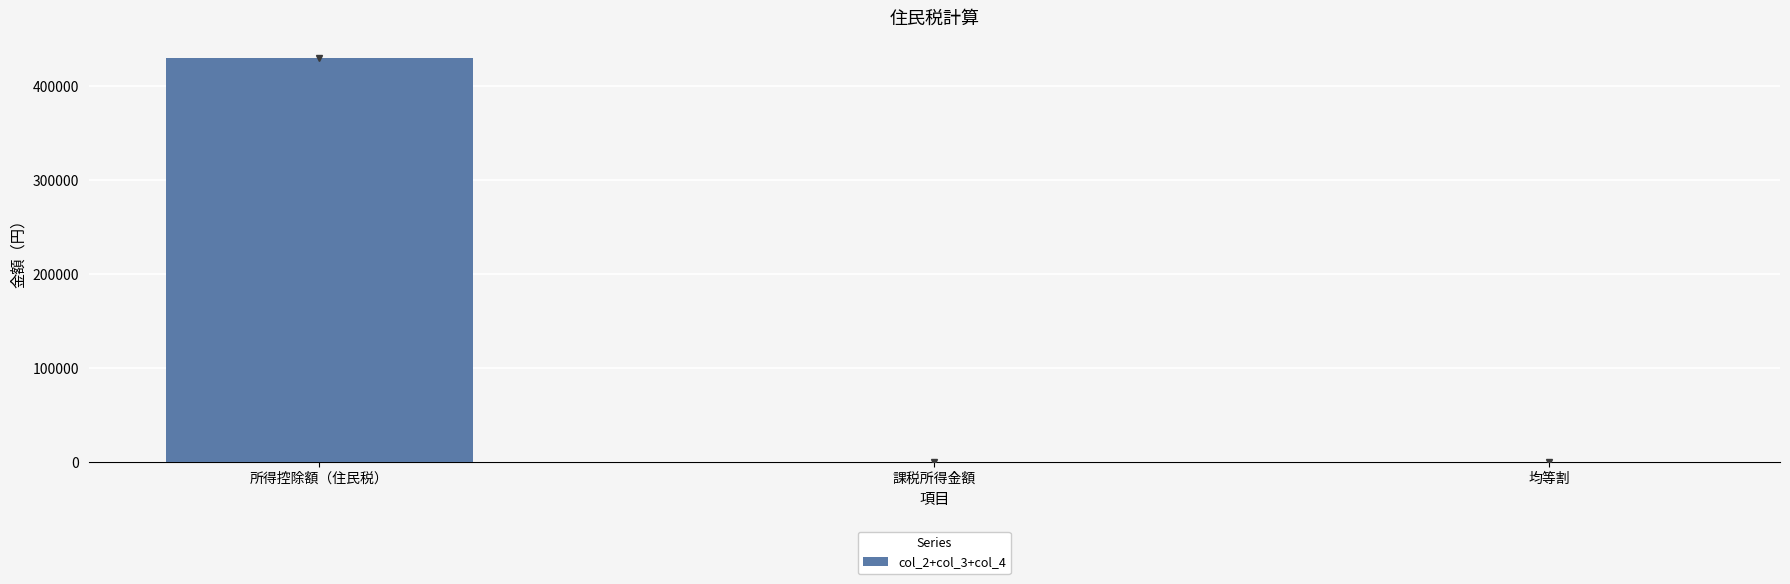

How many distinct data groups are displayed?

1